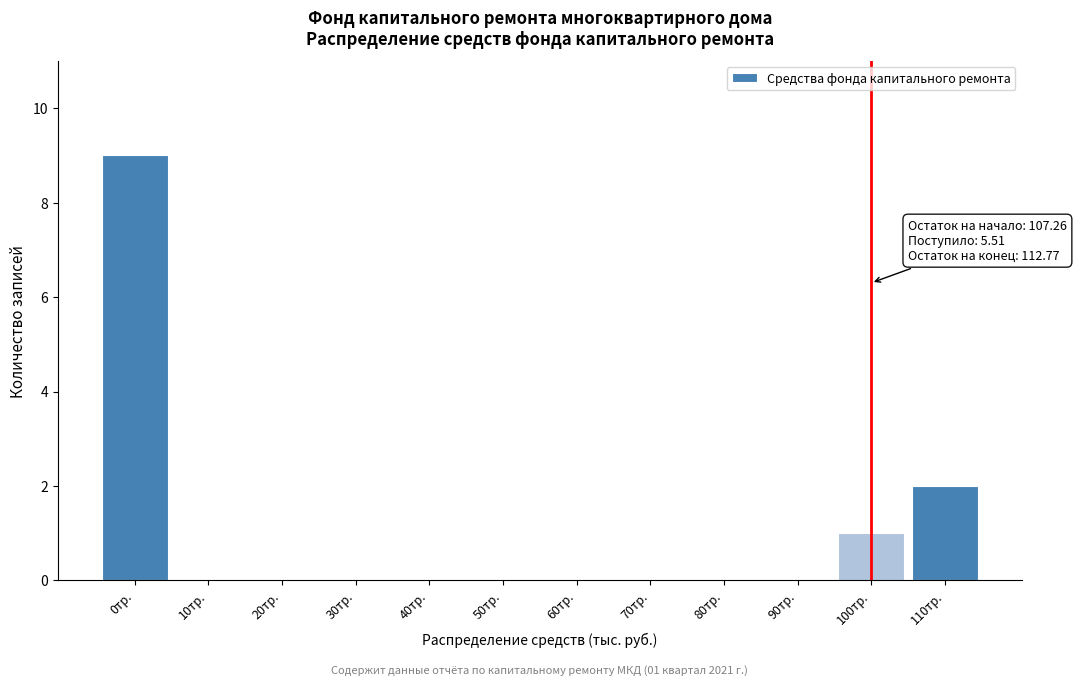

Reading left to right, transcribe all the data shown in this chart.

0тр.=9	10тр.=0	20тр.=0	30тр.=0	40тр.=0	50тр.=0	60тр.=0	70тр.=0	80тр.=0	90тр.=0	100тр.=1	110тр.=2